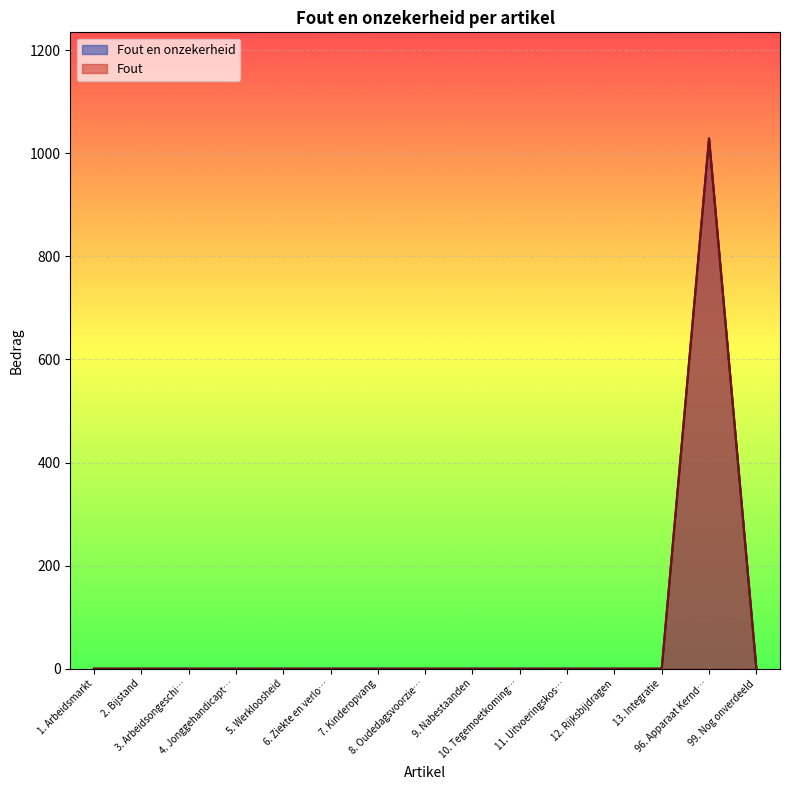

The Fout series shows 0 at 12. Rijksbijdragen. True or false?

True